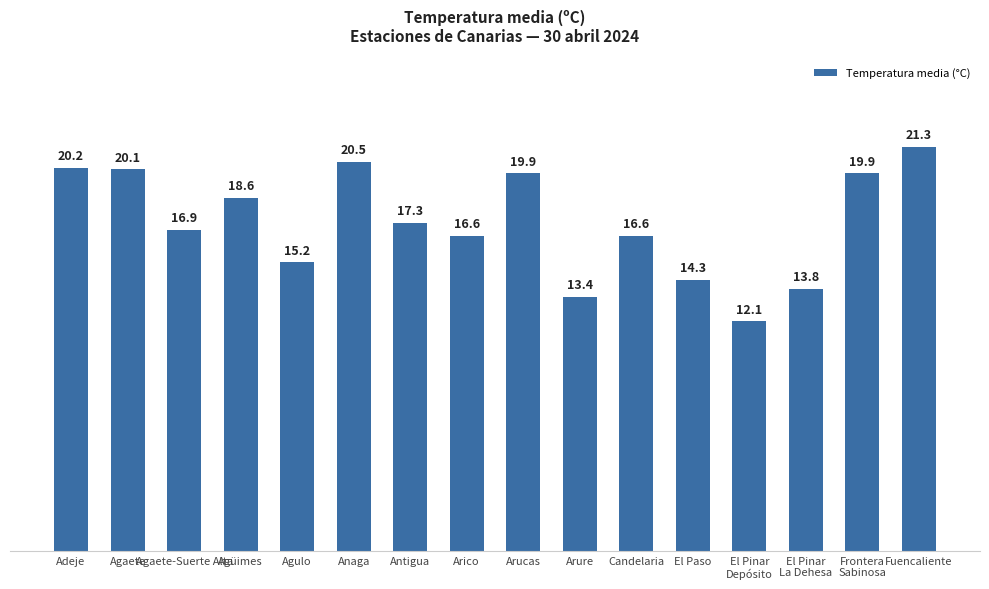

The value at Antigua is 11.1. True or false?

False